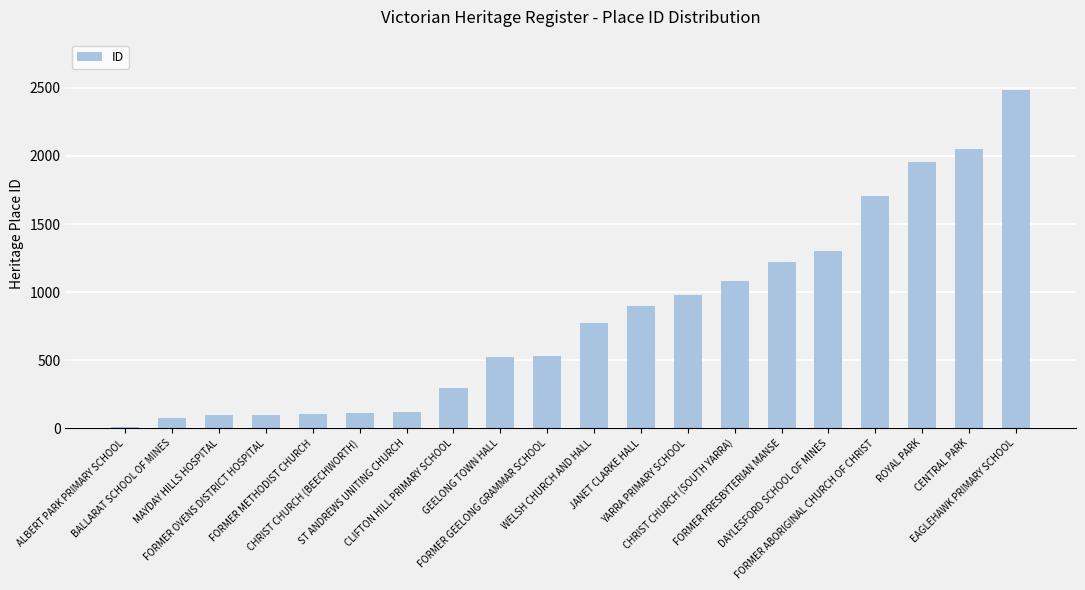

What is the sum of all values?

16416